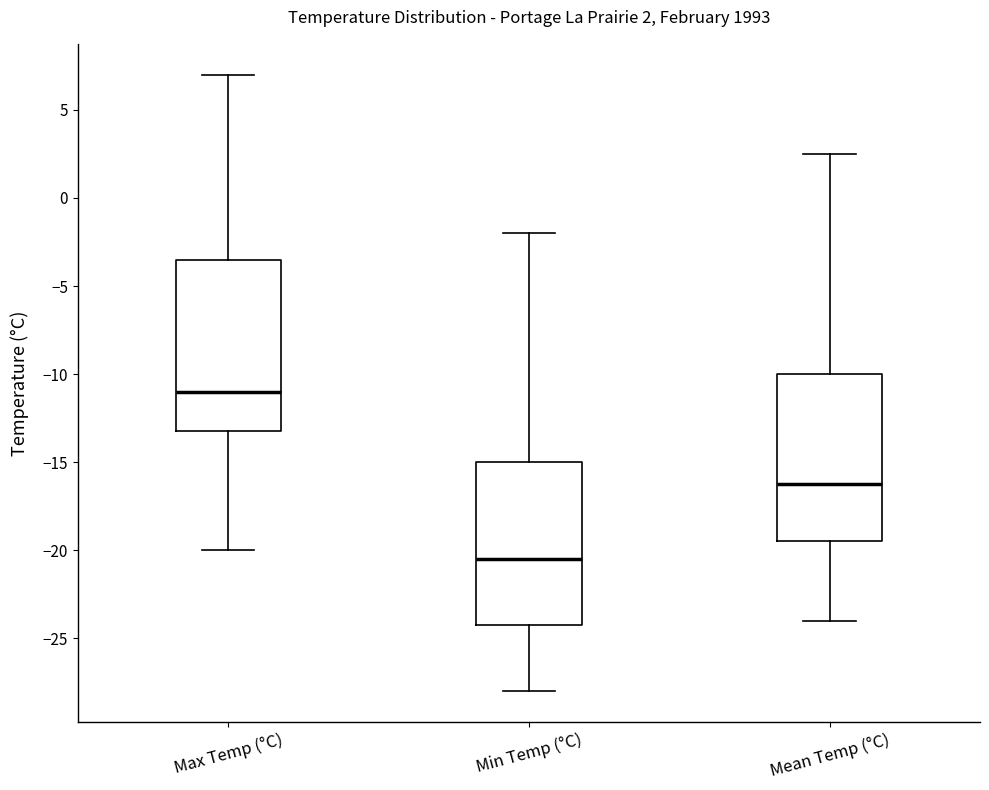

Which box has the highest median line?

Max Temp (°C)